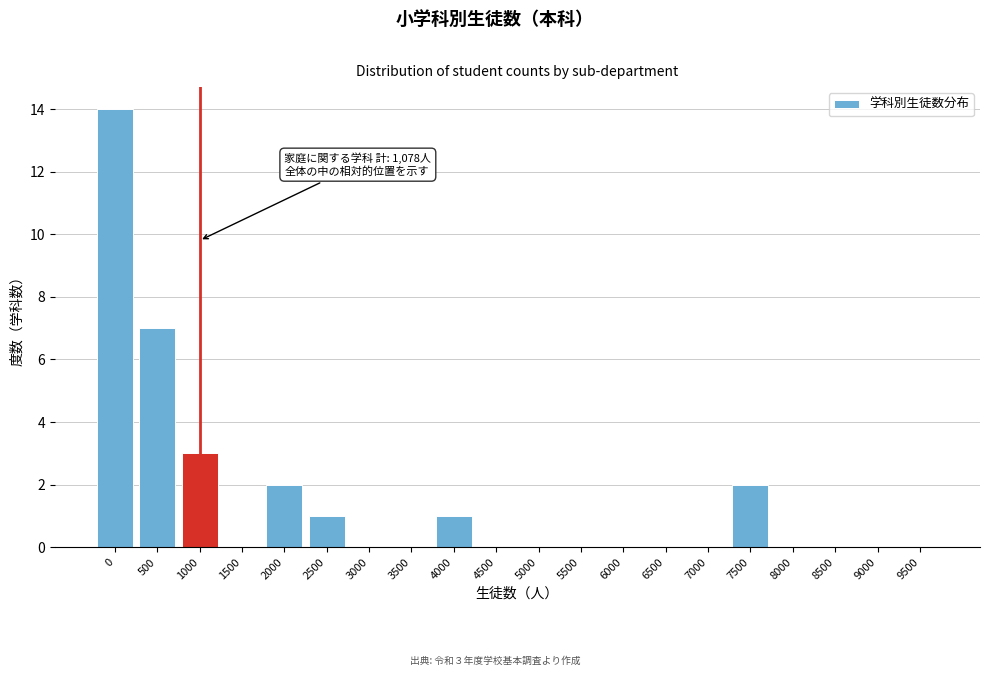

Reading left to right, transcribe all the data shown in this chart.

0=14	500=7	1000=3	1500=0	2000=2	2500=1	3000=0	3500=0	4000=1	4500=0	5000=0	5500=0	6000=0	6500=0	7000=0	7500=2	8000=0	8500=0	9000=0	9500=0